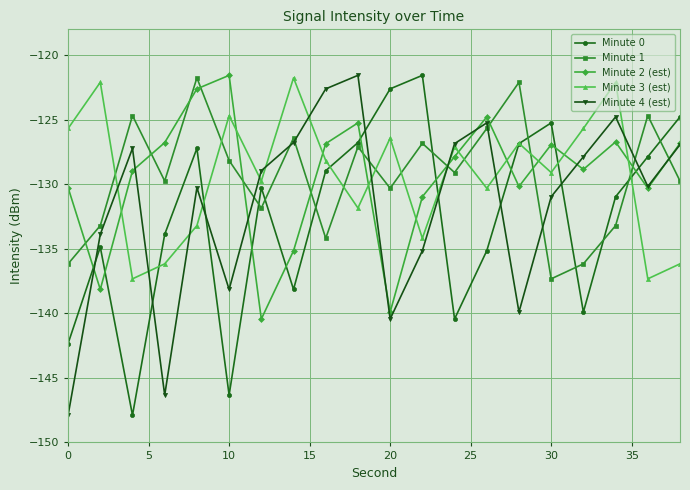

How many interior local peaks does the Minute 4 (est) series have?

5